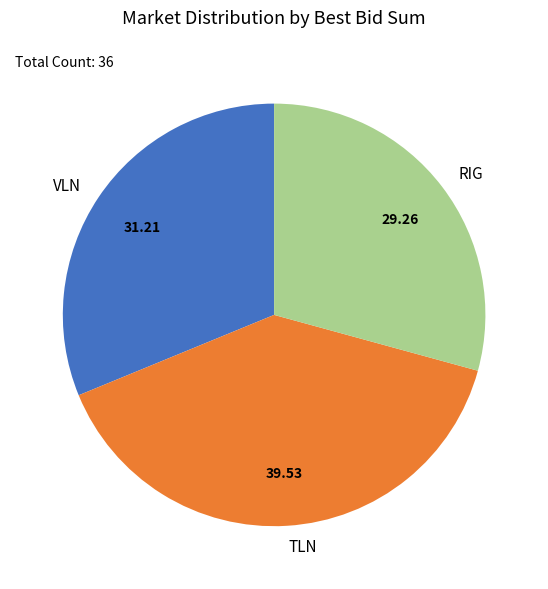

Is TLN the majority of the pie?

No